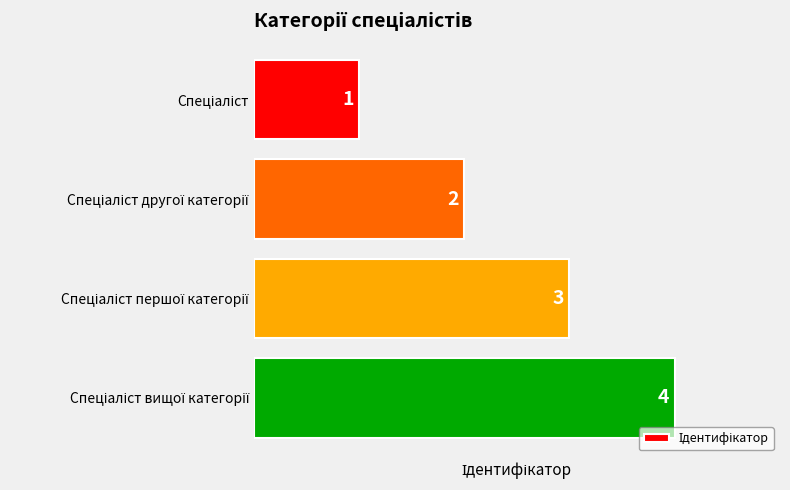

What is the greatest value displayed?

4